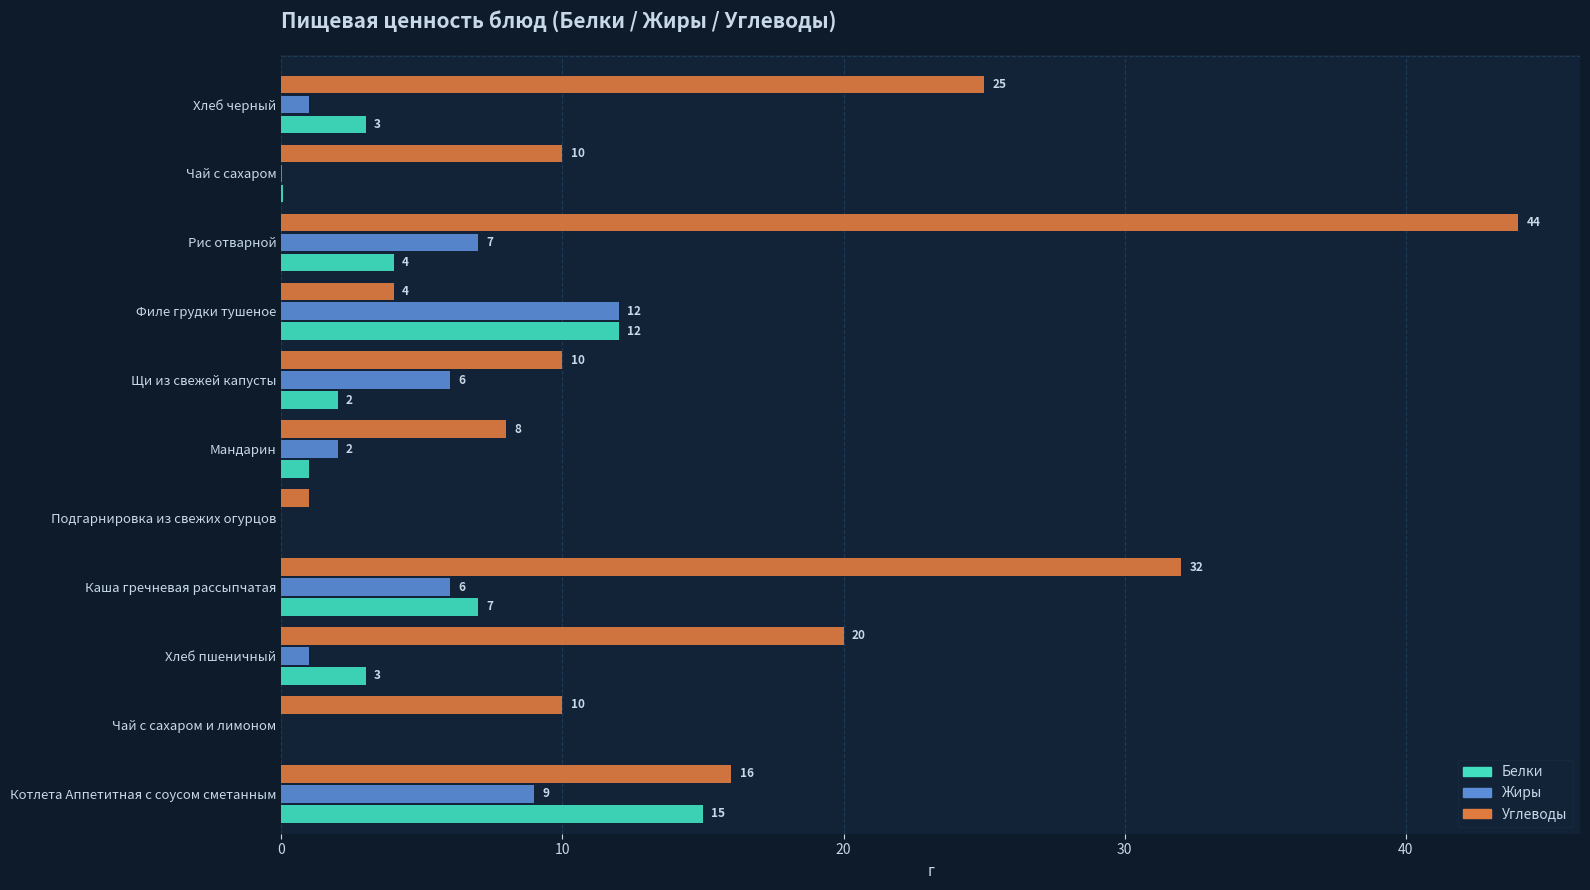

Is it true that Жиры equals 0.0 at Чай с сахаром?

True